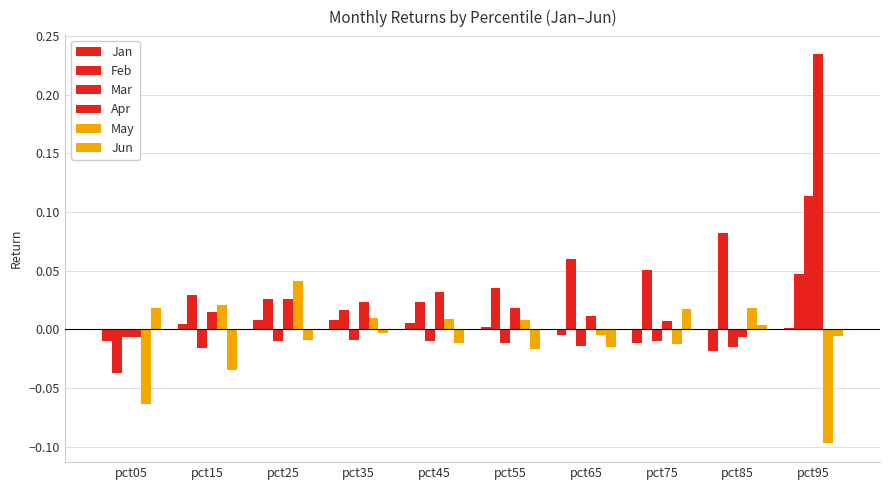

How many categories are shown in the chart?

10